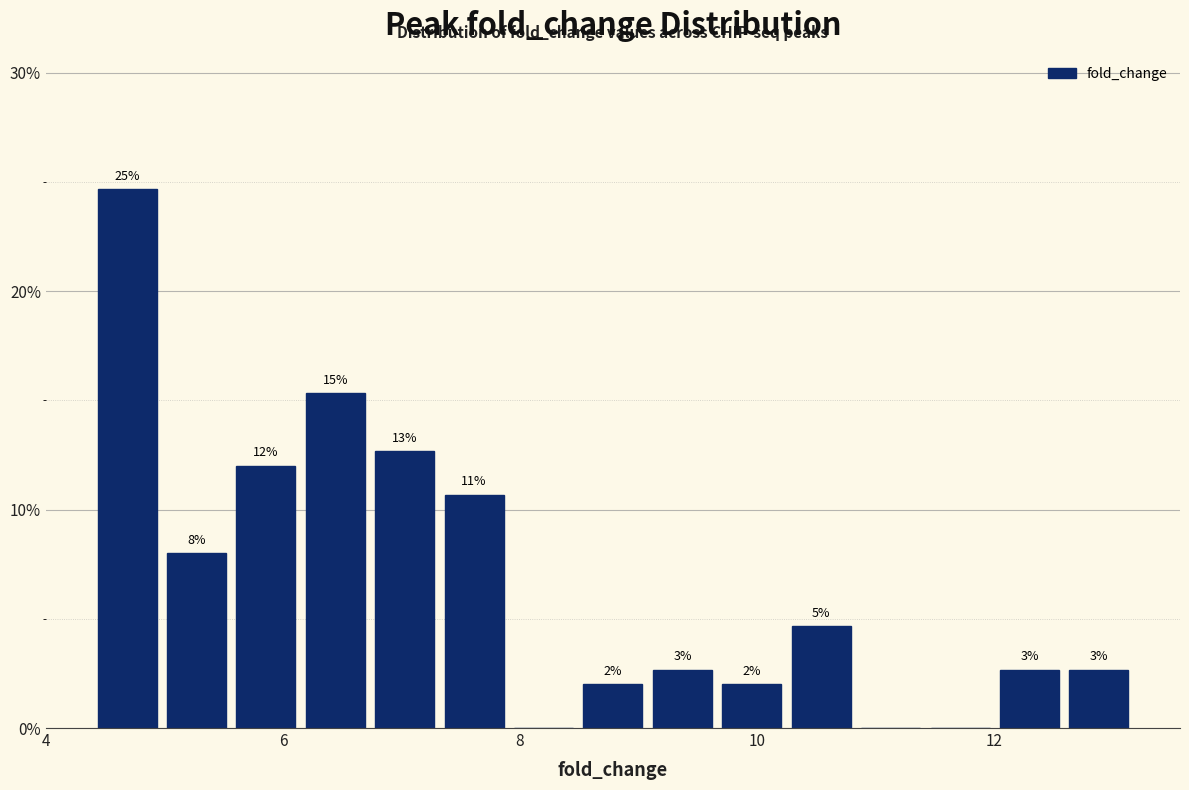

Around what value on the x-axis is the tallest bar? Give the approximate position of its centre, as read against the axis.

4.6